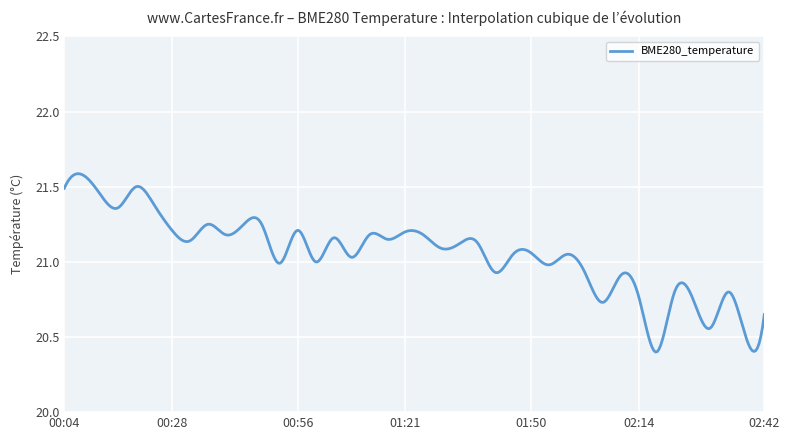

Is this an area chart (filled region under the line)?

No